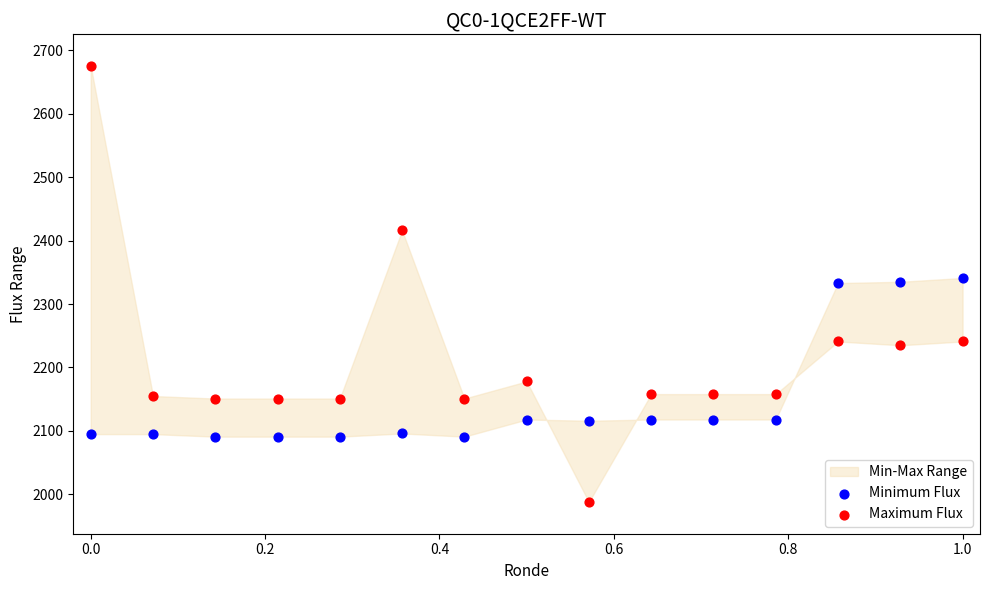

Which series reaches the minimum Y coordinate?

Maximum Flux